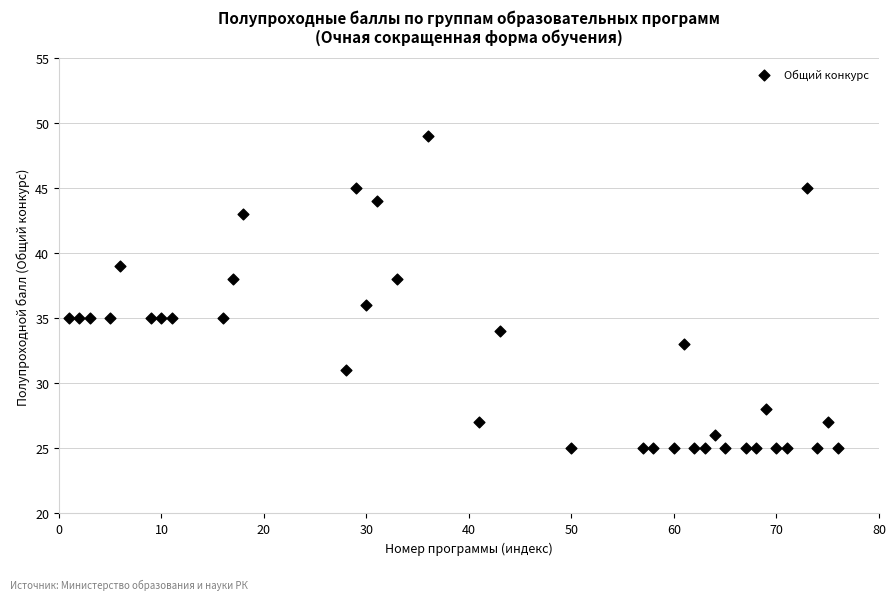

What is the range of X values (max minus min)?

75